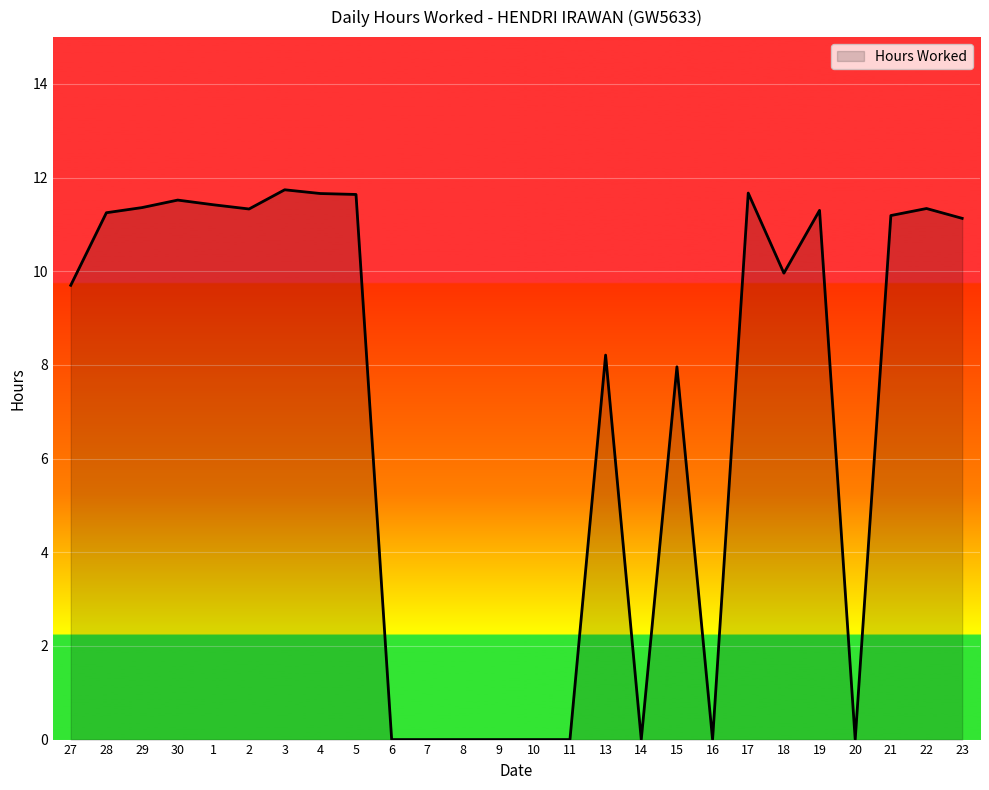

What is the maximum value shown in the chart?

11.7